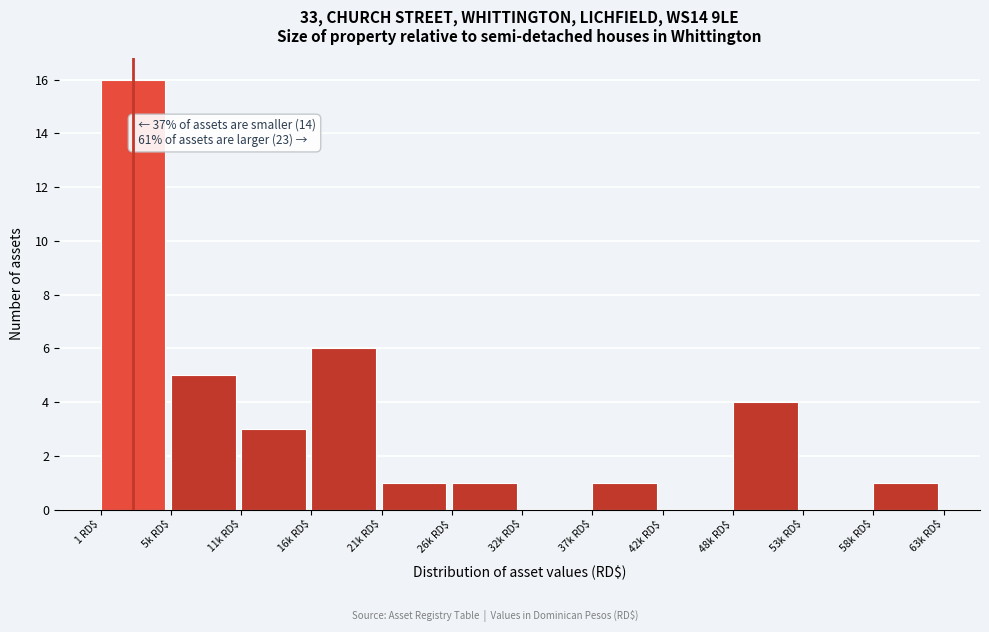

Is it true that the value at 58k RD$ is 1?

True